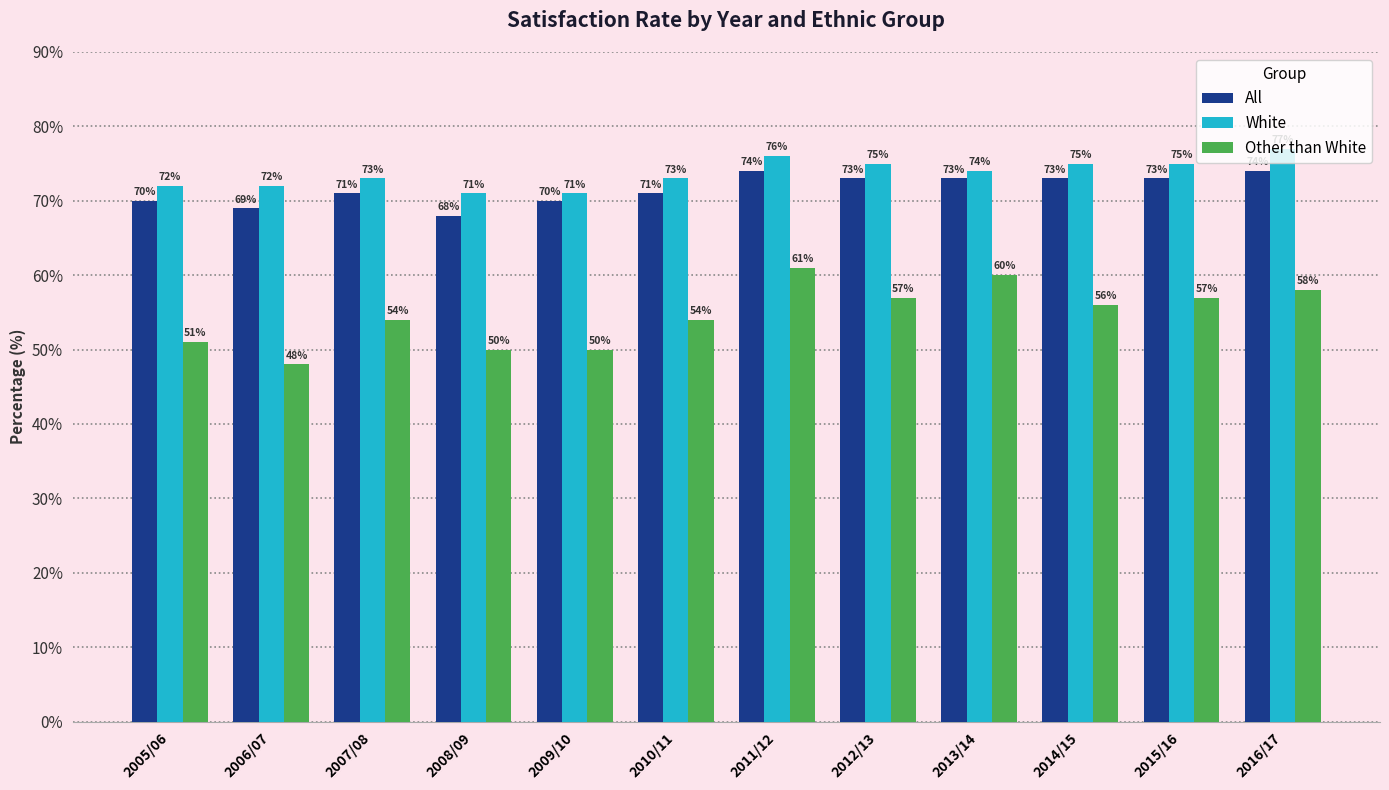

What is the label of the 10th bar from the left?

2014/15